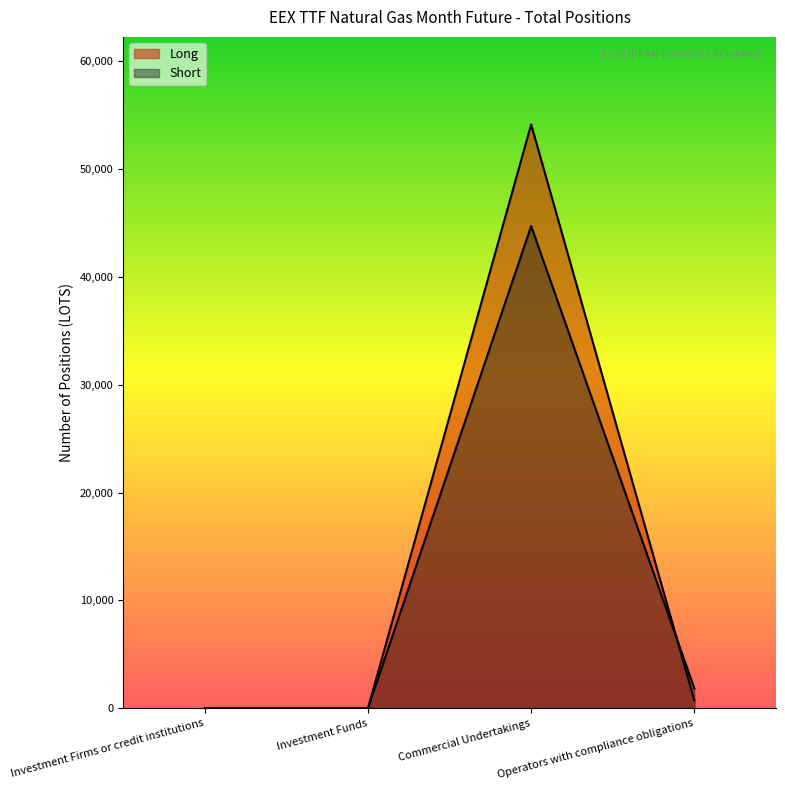

Between Operators with compliance obligations and Commercial Undertakings, which is larger?

Commercial Undertakings